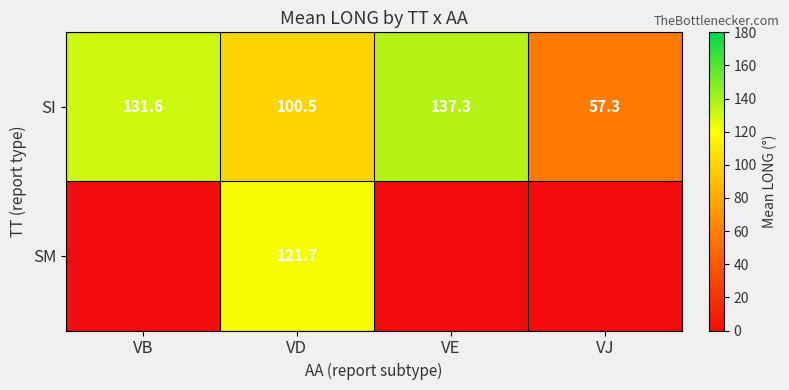

What is the lowest value of the SI series?

57.3